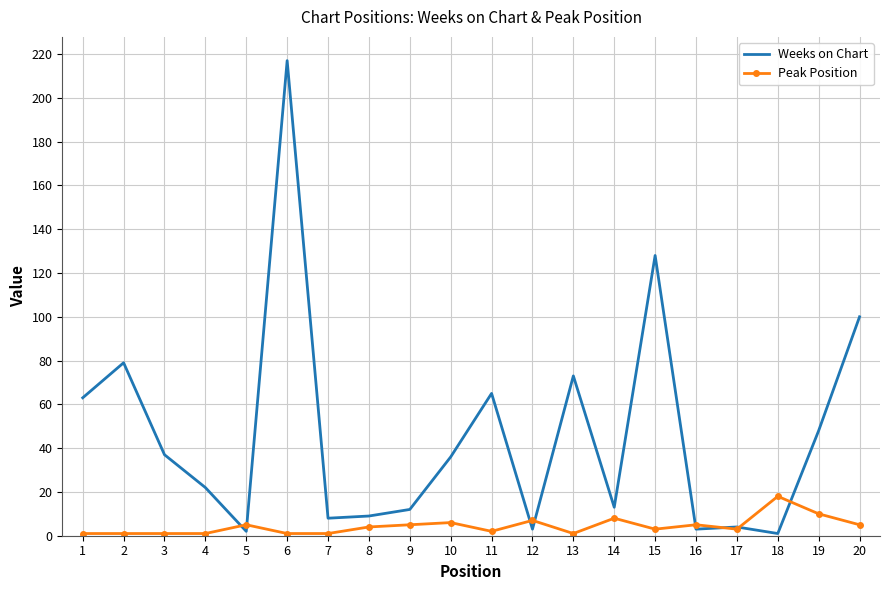

Rank the series by their maximum value, from highest to lowest.

Weeks on Chart, Peak Position